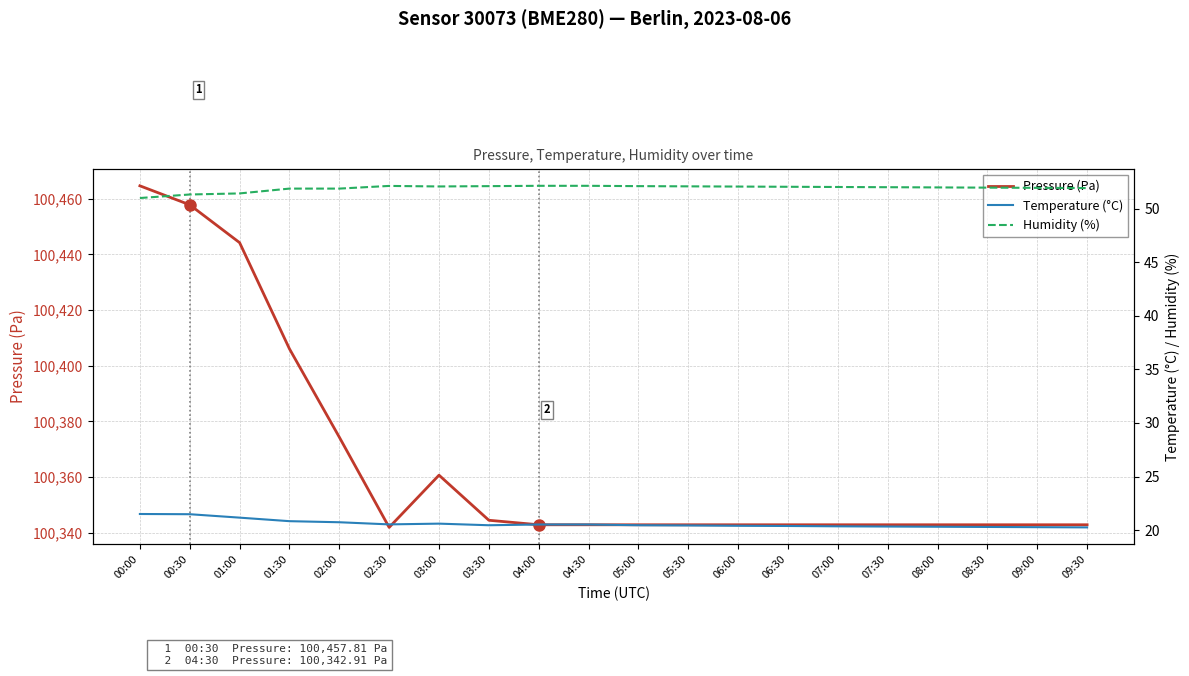

What is the sum of all Pressure (Pa) values?

2007309.3